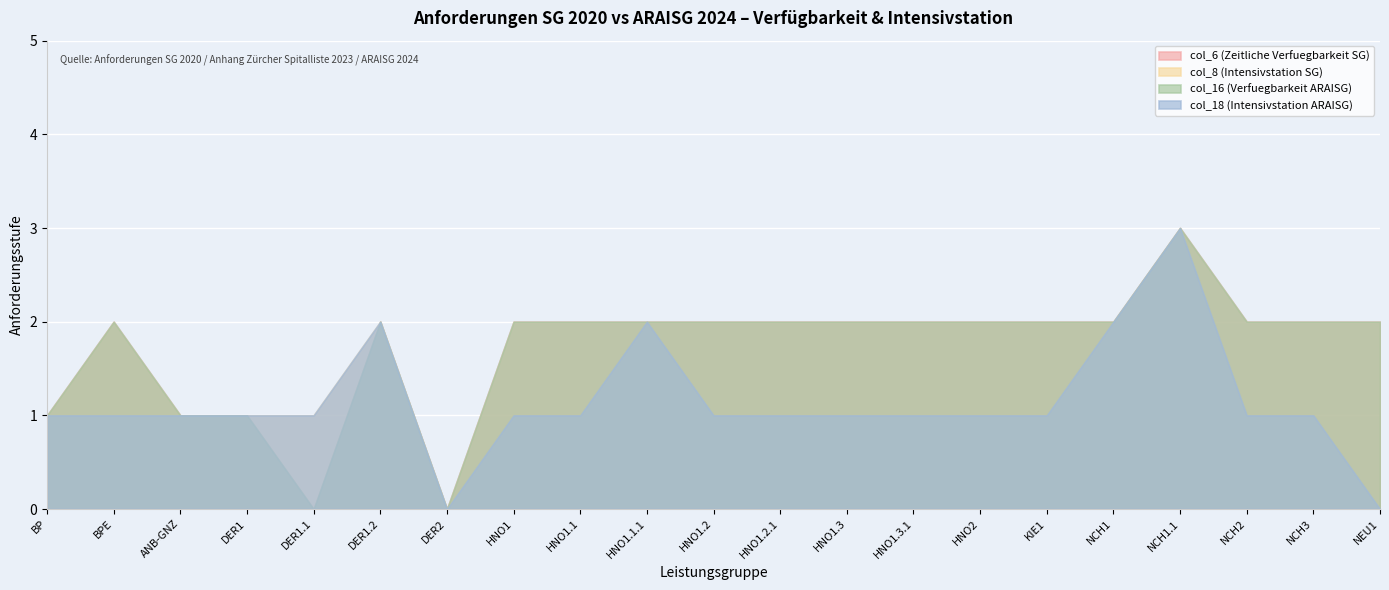

What is the difference between the maximum and second lowest values in the col_16 (Verfuegbarkeit ARAISG) series?

3